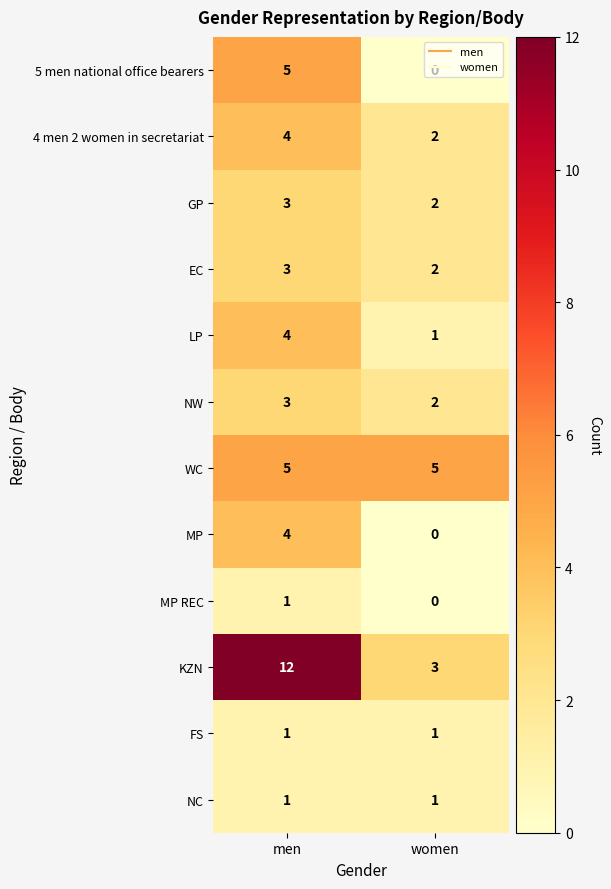

What is the difference between the 5 men national office bearers values at women and men?

5